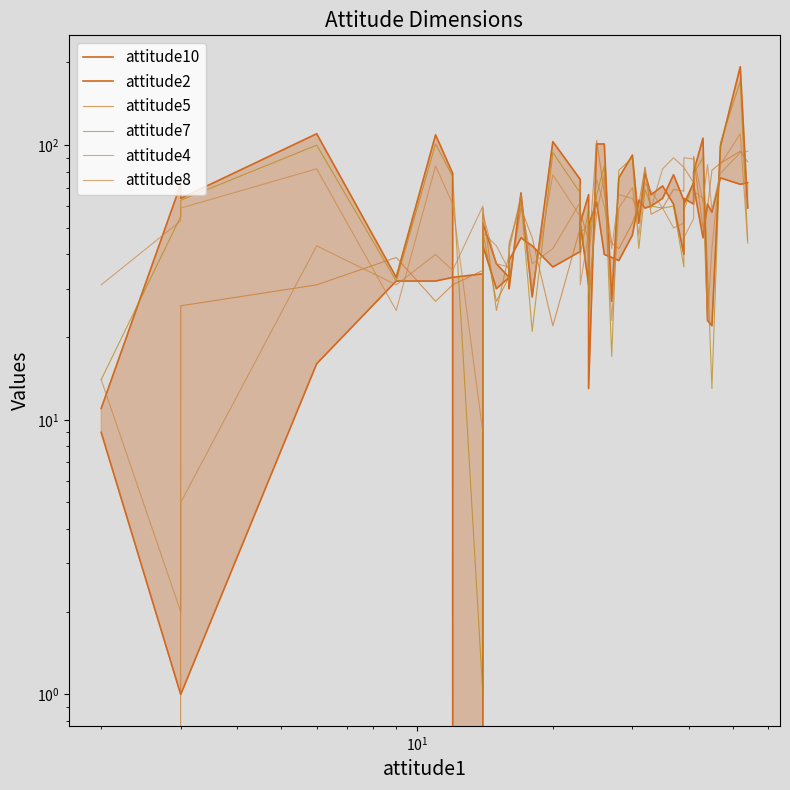

Is it true that attitude7 equals 13 at 12?

False